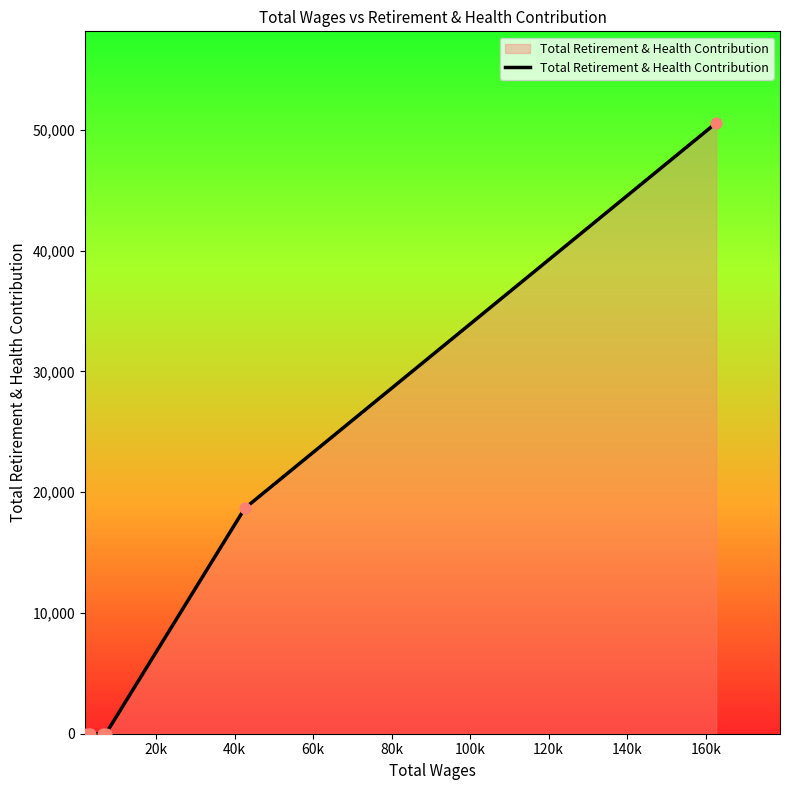

What is the maximum value shown in the chart?

50572